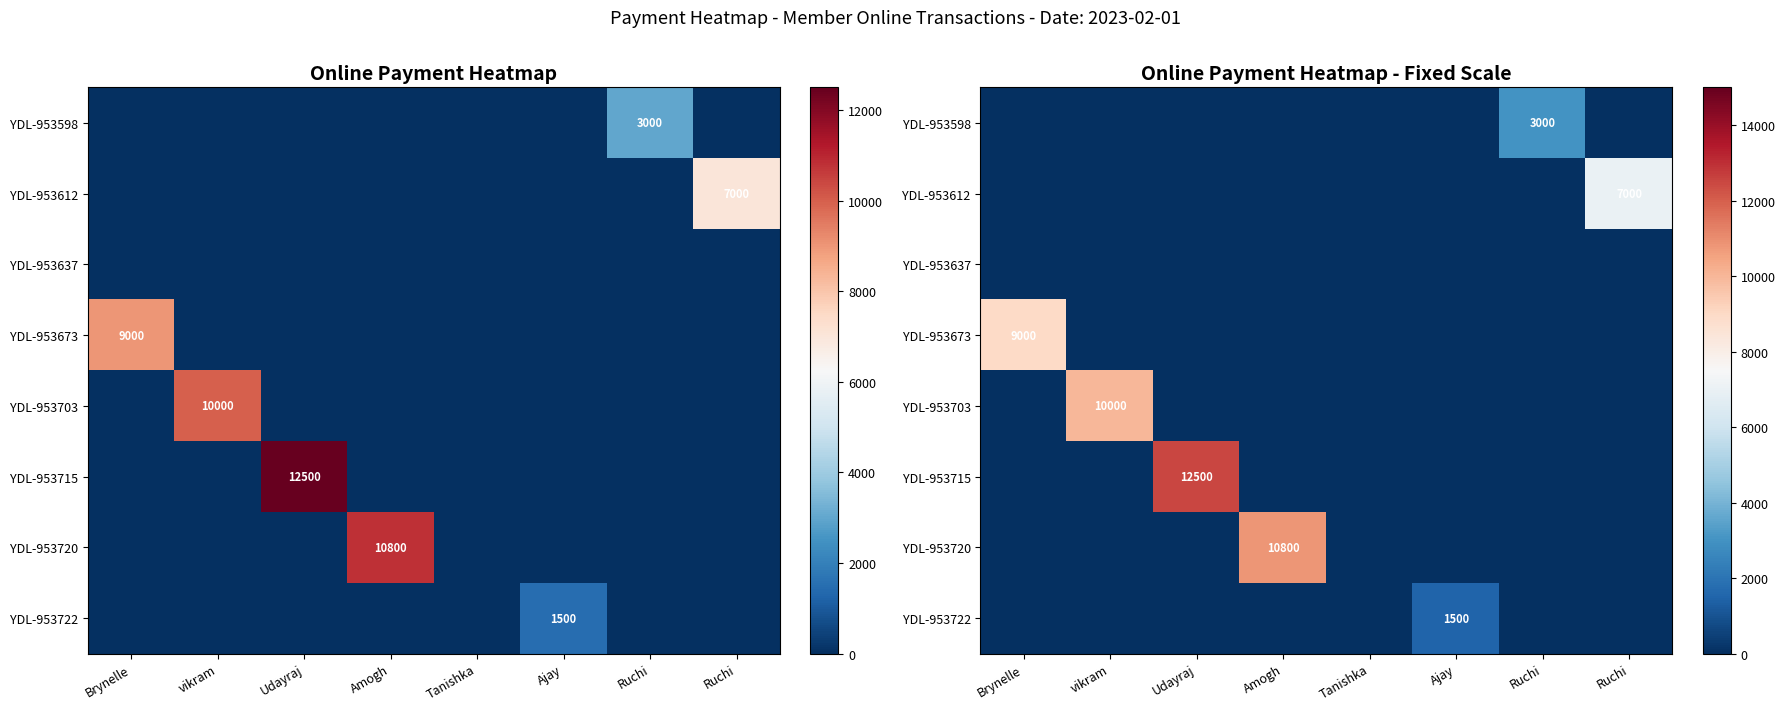

What is the total value across all series at Ruchi?

3000